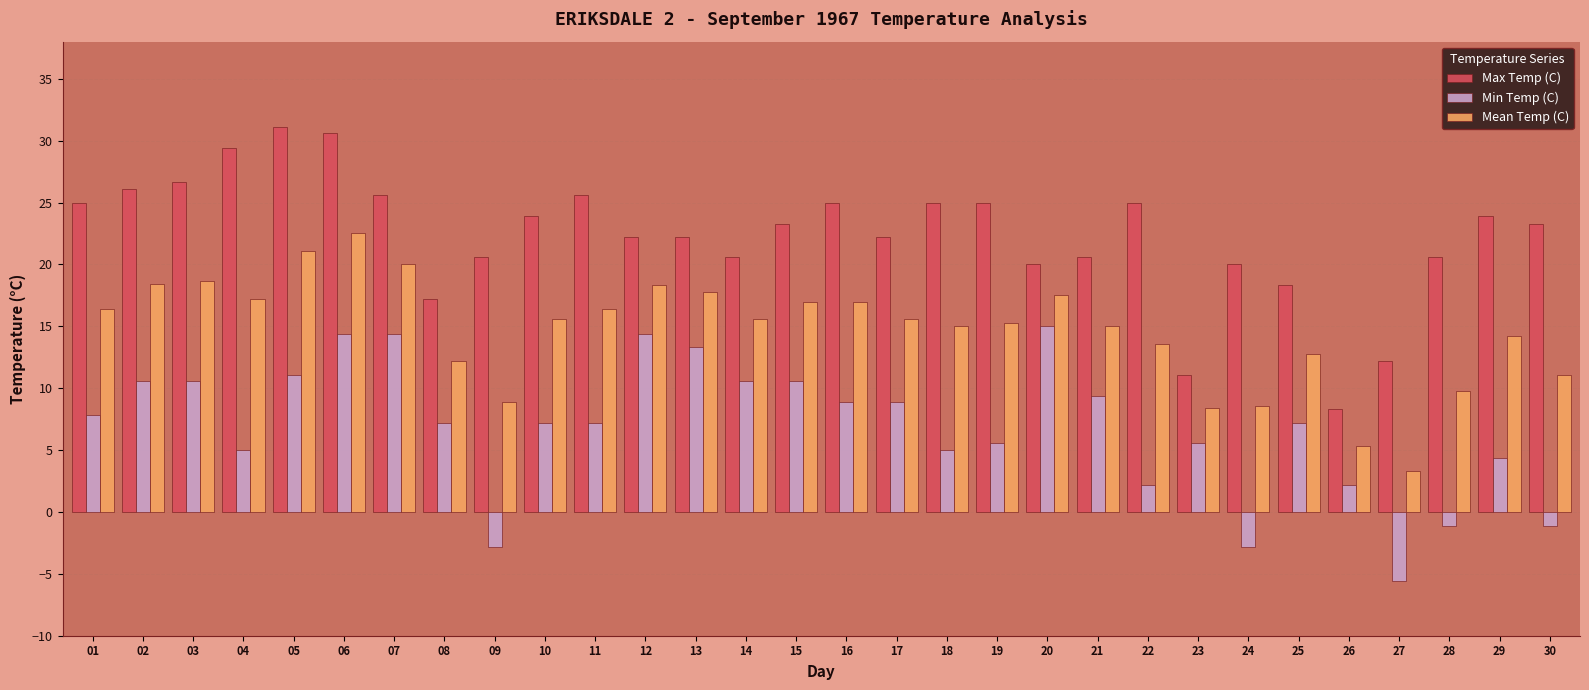

Which category has the highest value in the Min Temp (C) series?

20